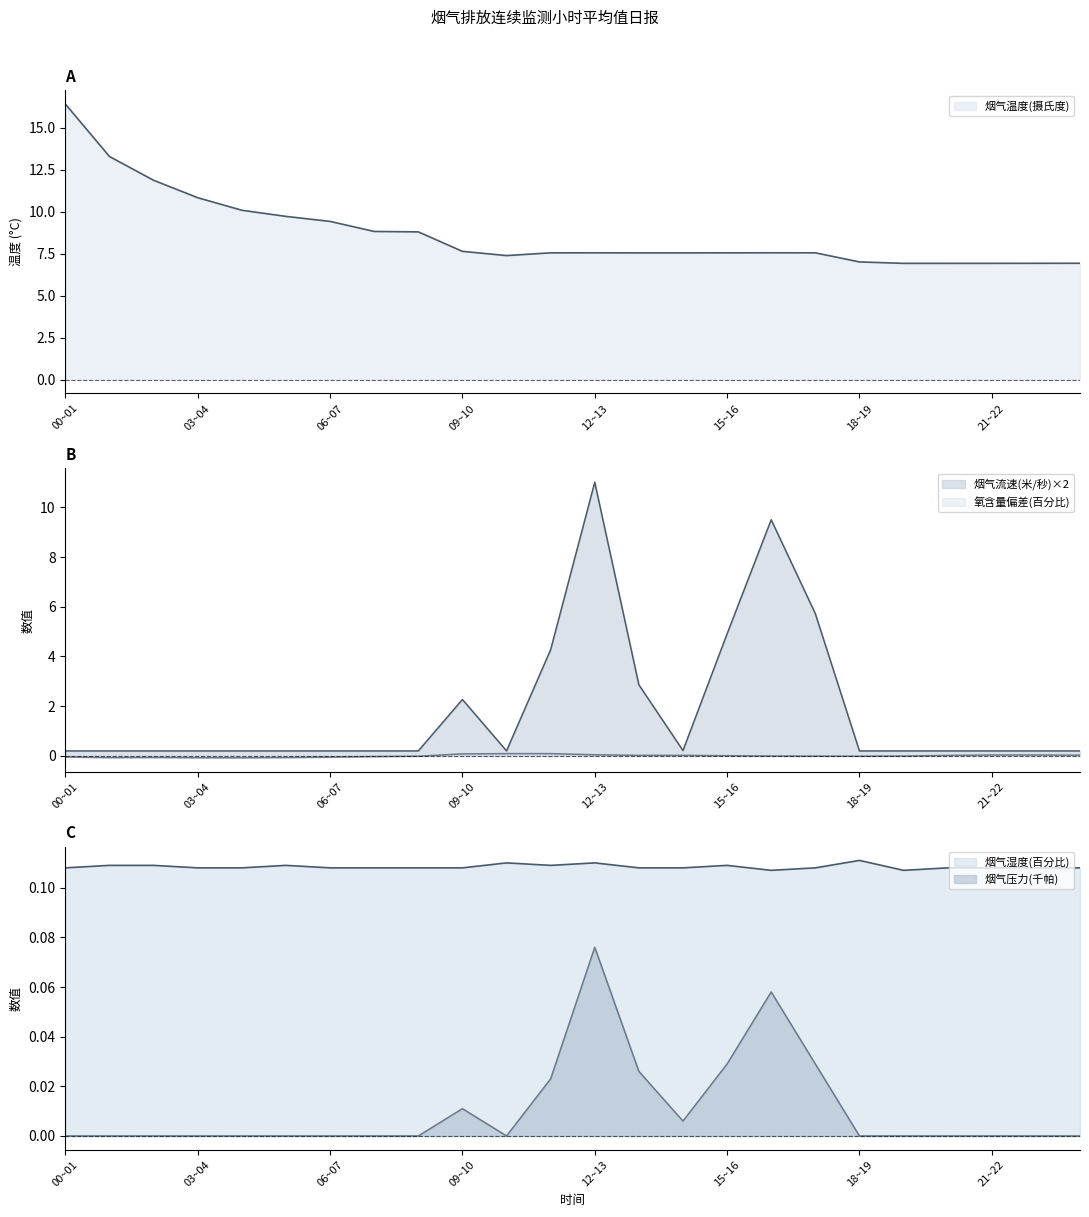

Rank the series at 10~11 from lowest to highest value.

烟气压力(千帕), 氧含量(百分比), 烟气湿度(百分比), 烟气流速(米/秒), 烟气温度(摄氏度)